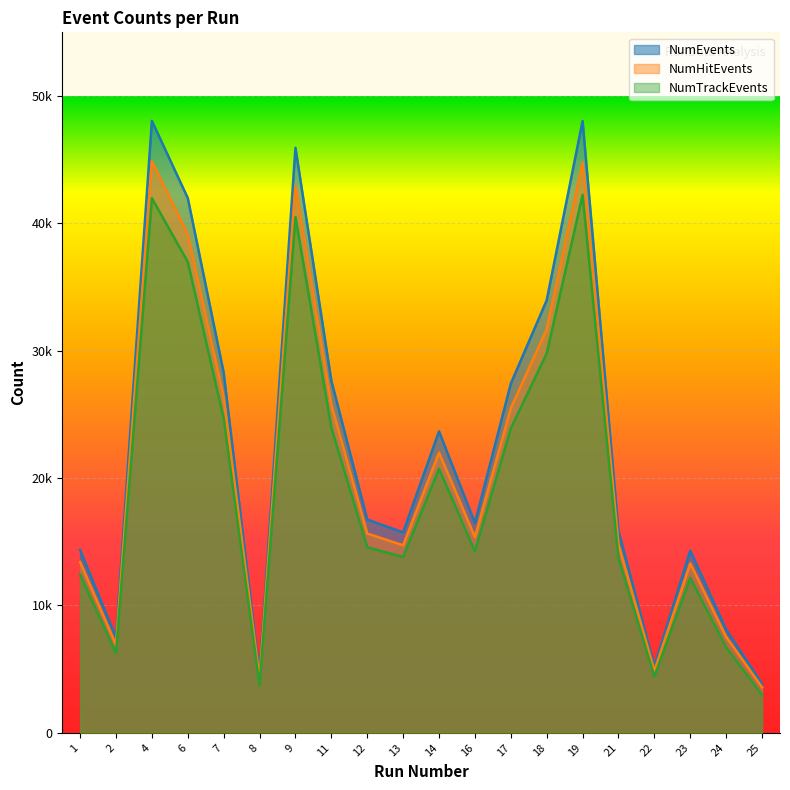

How many values in the NumHitEvents series exceed 15650?

9